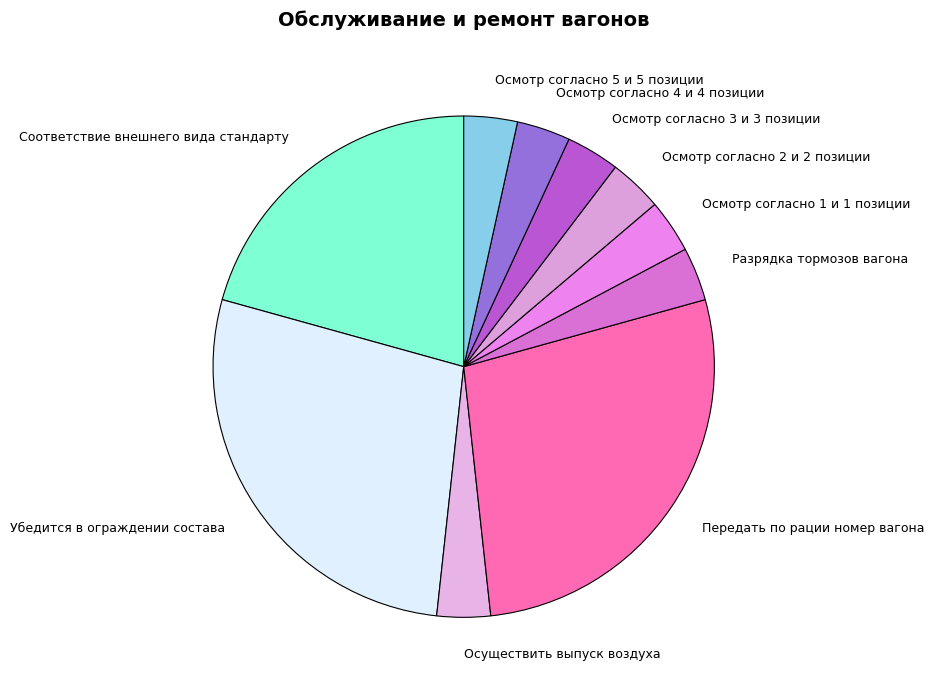

Combined, do Осмотр согласно 4 и 4 позиции and Передать по рации номер вагона account for over 50%?

No